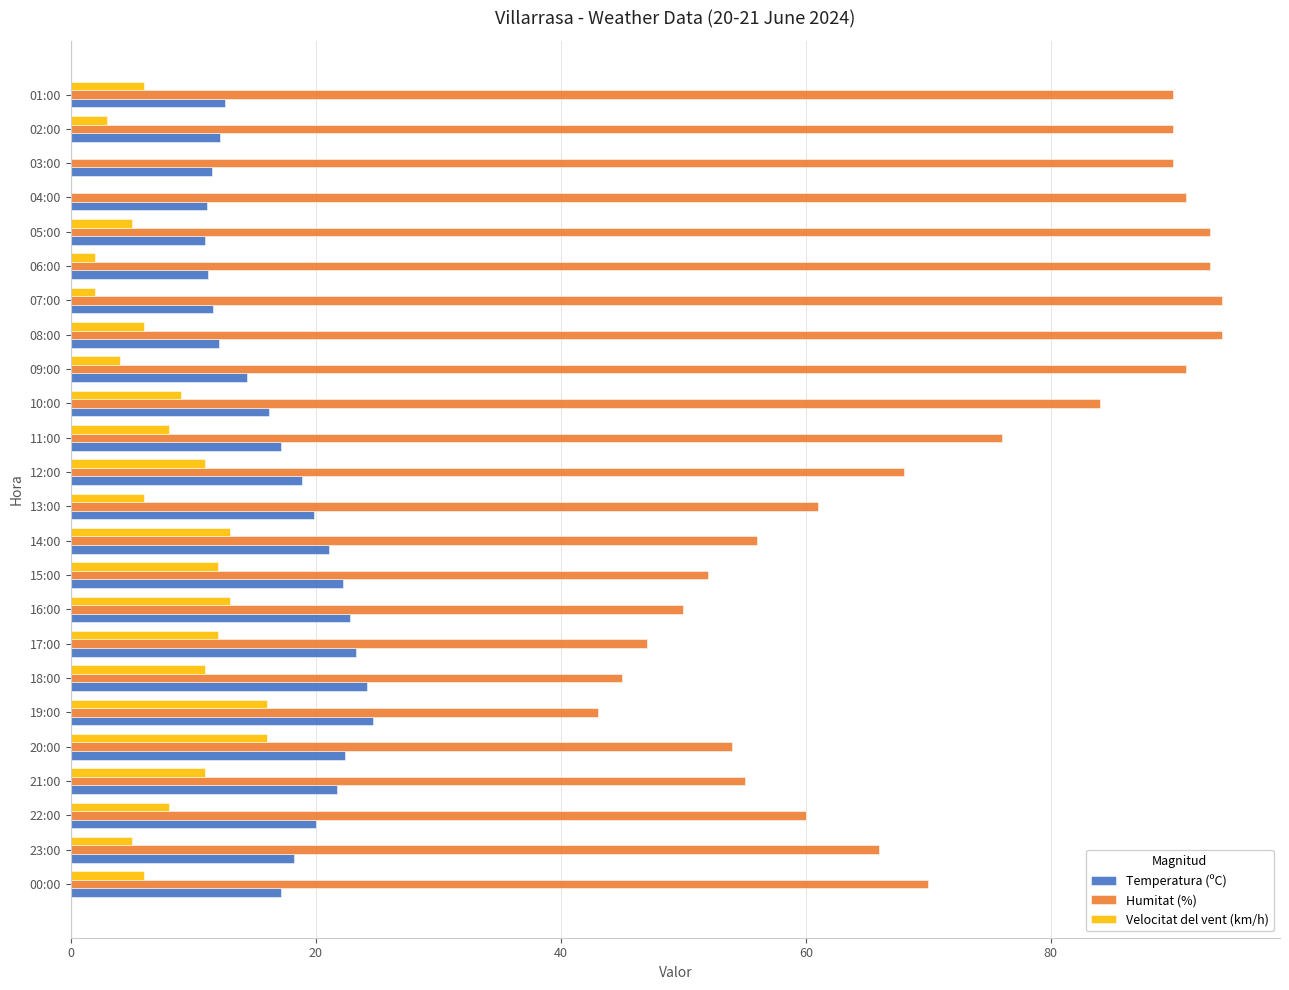

How many values in the Temperatura (ºC) series exceed 18?

12